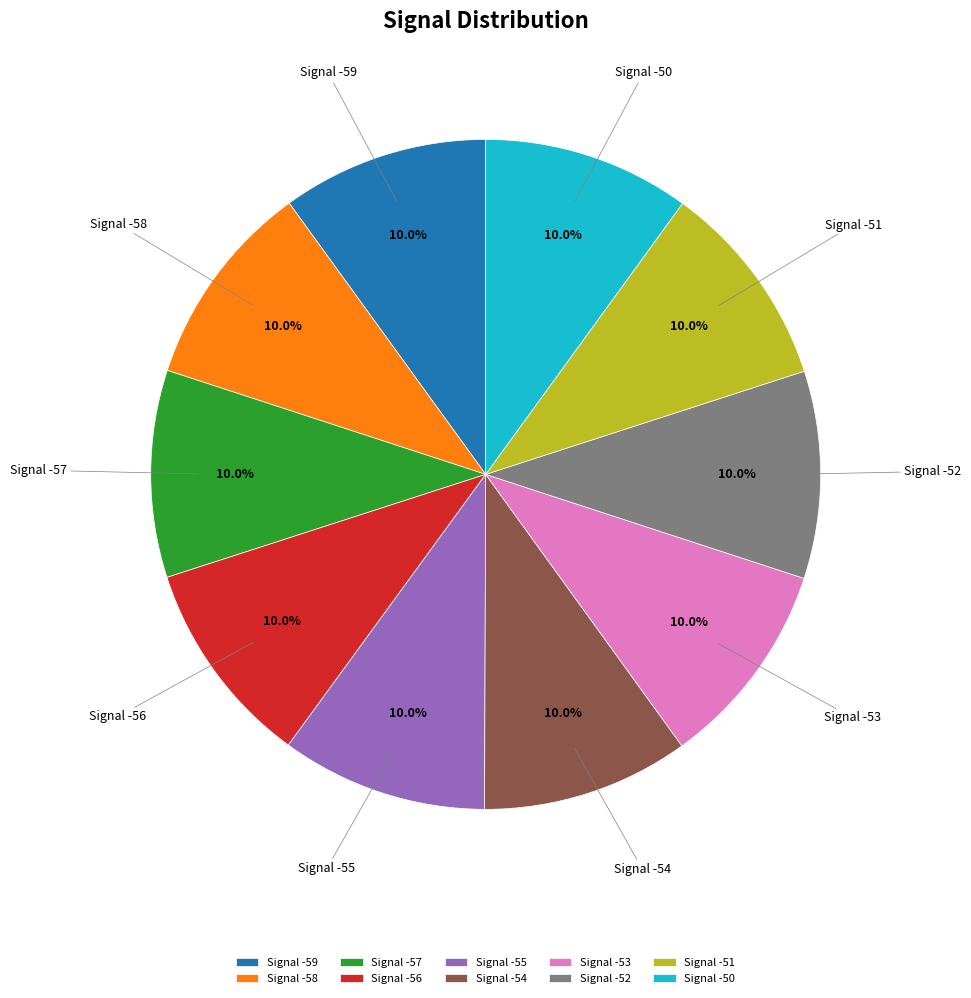

Does Signal -57 represent more than half of the total?

No